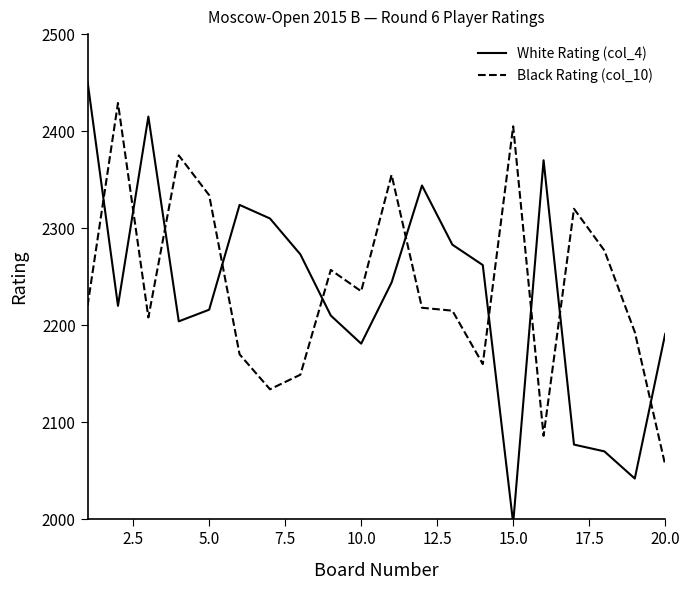

Which series has the widest spread of values?

White Rating (col_4)